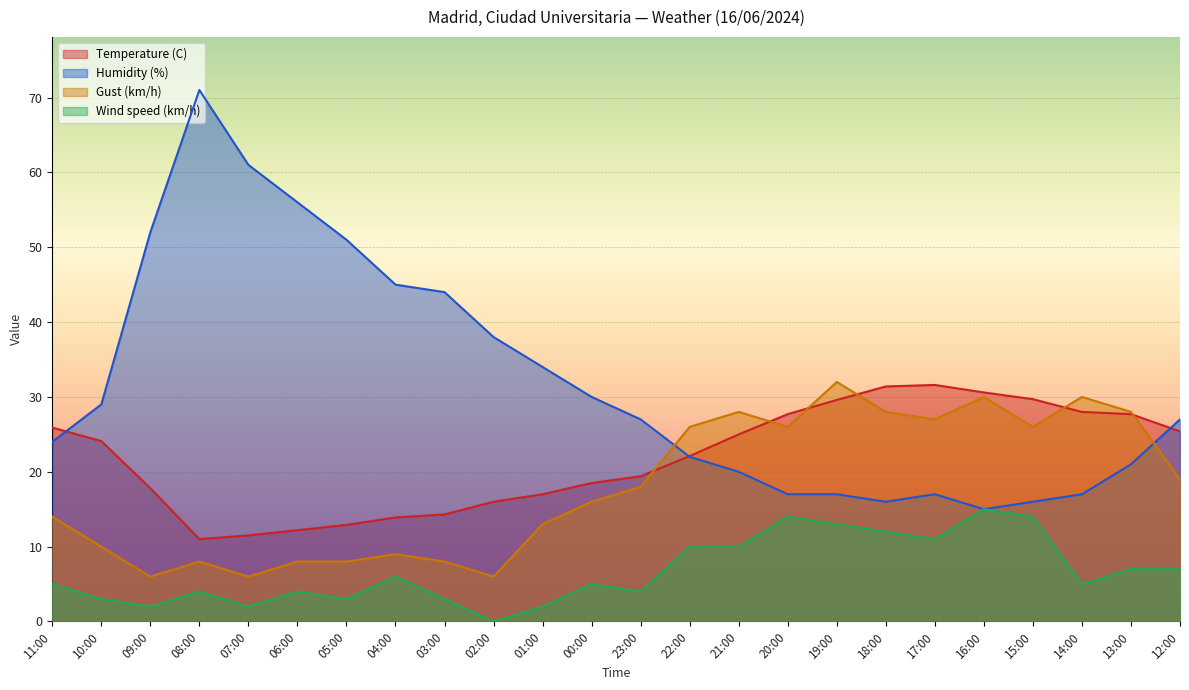

At which label does Wind speed (km/h) first exceed 5?

04:00